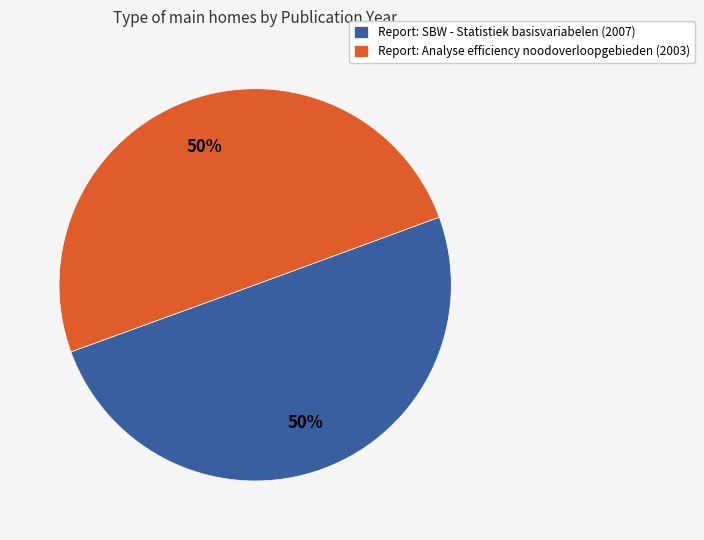

True or false: Report: Analyse efficiency noodoverloopgebieden (2003) accounts for 50% of the total.

True